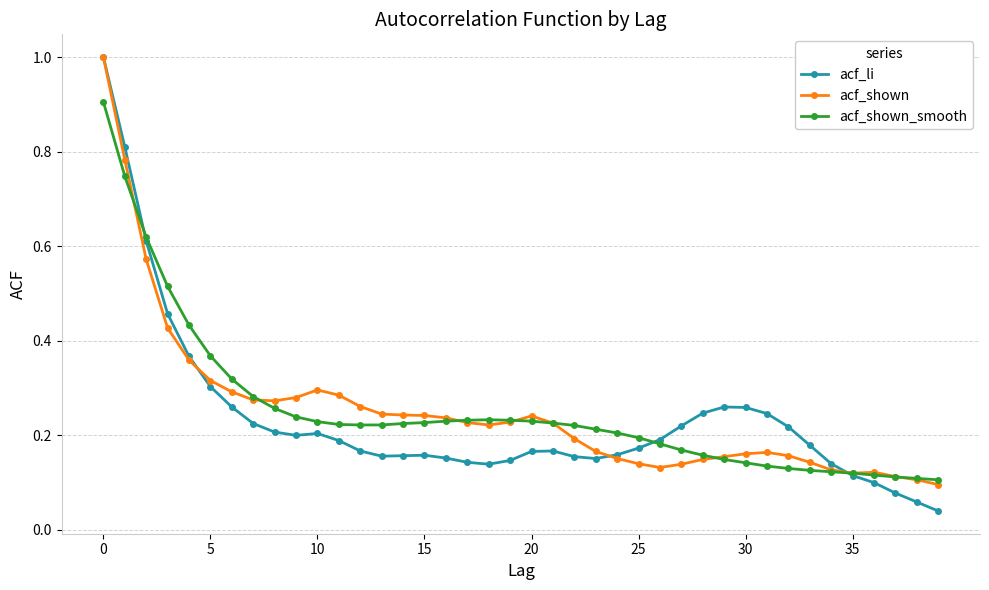

At how many categories does at least one series exceed 0?

40